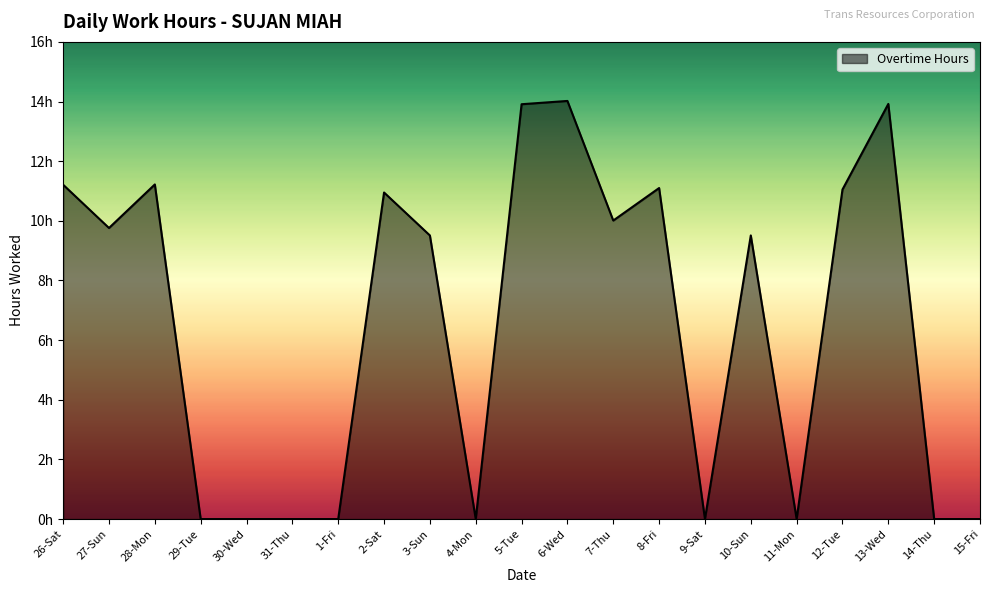

What is the change in value from 1-Fri to 12-Tue?

+11.1